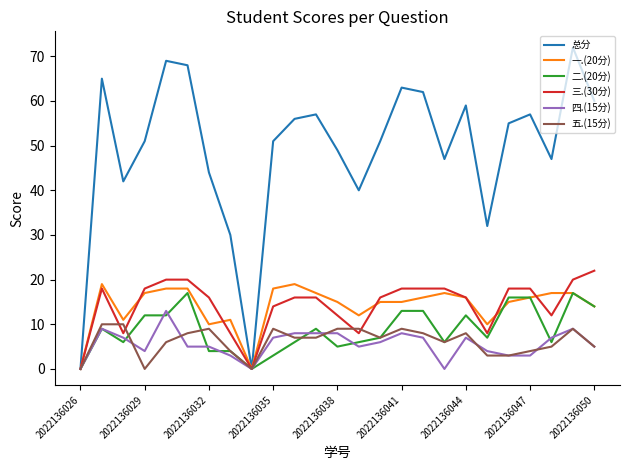

What is the greatest value displayed?

72